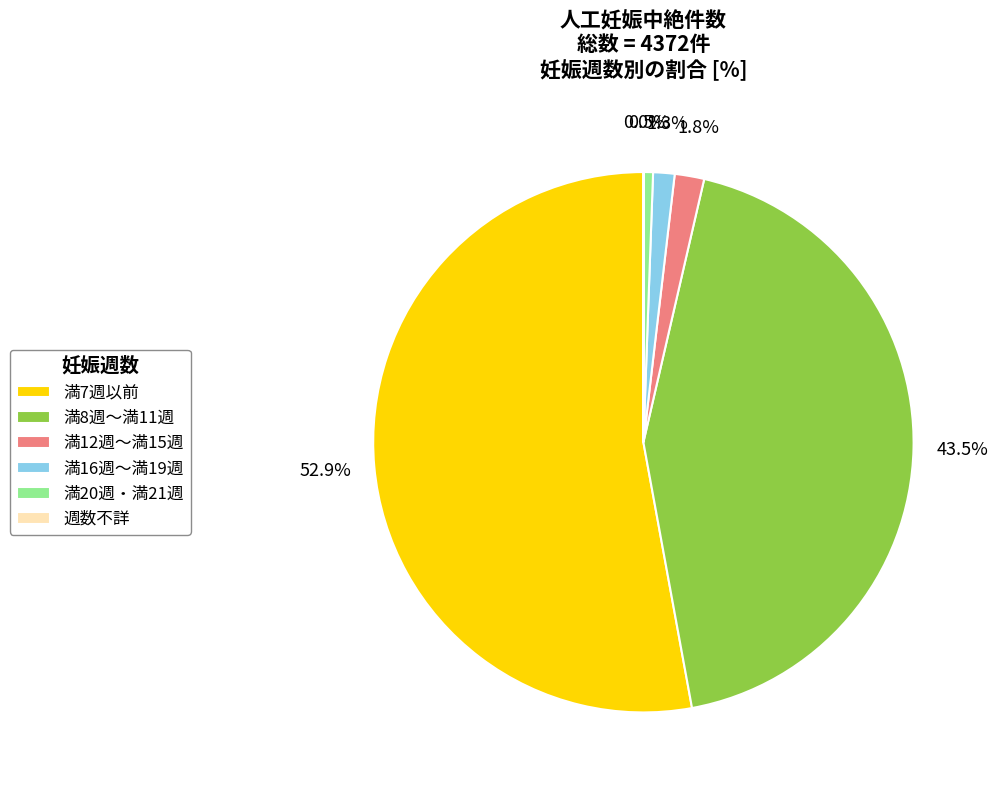

Does 満12週～満15週 account for over 50% of the chart?

No